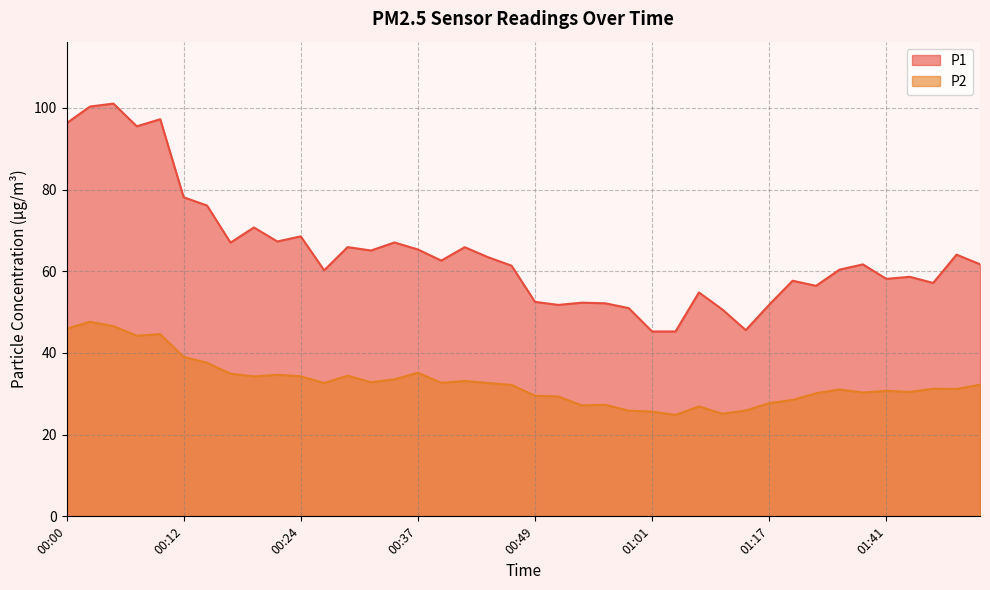

What is the total value across all series at 01:48?

95.2